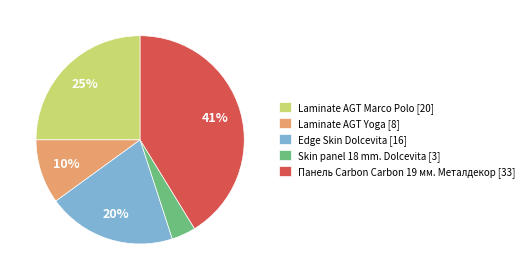

Count the number of slices in the pie.

5